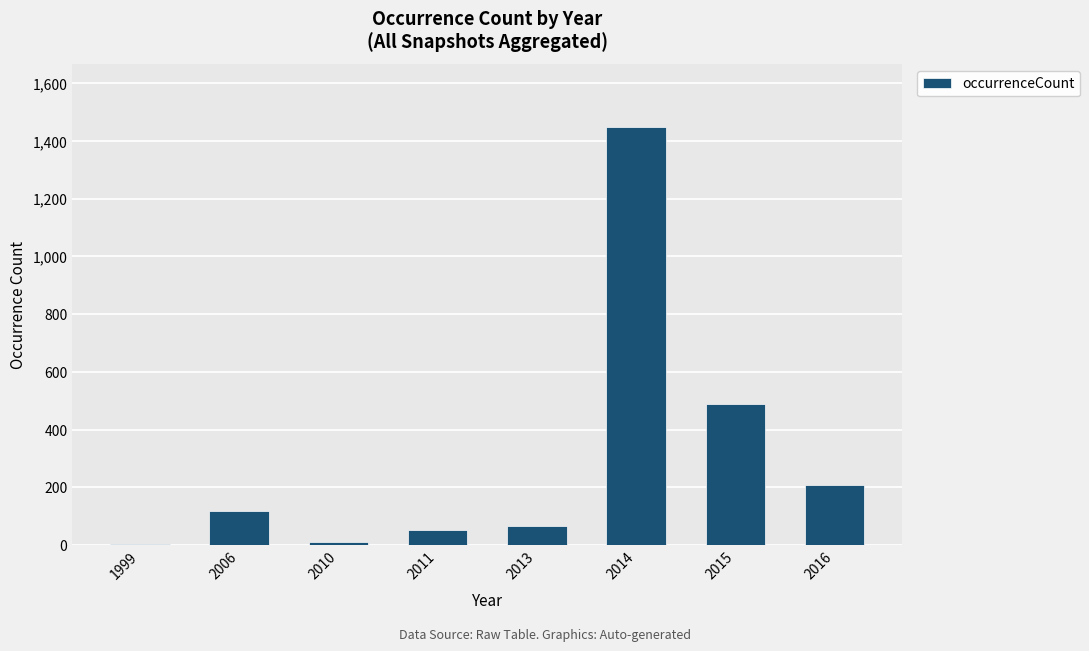

The chart shows a value of 278 at 2015. True or false?

False